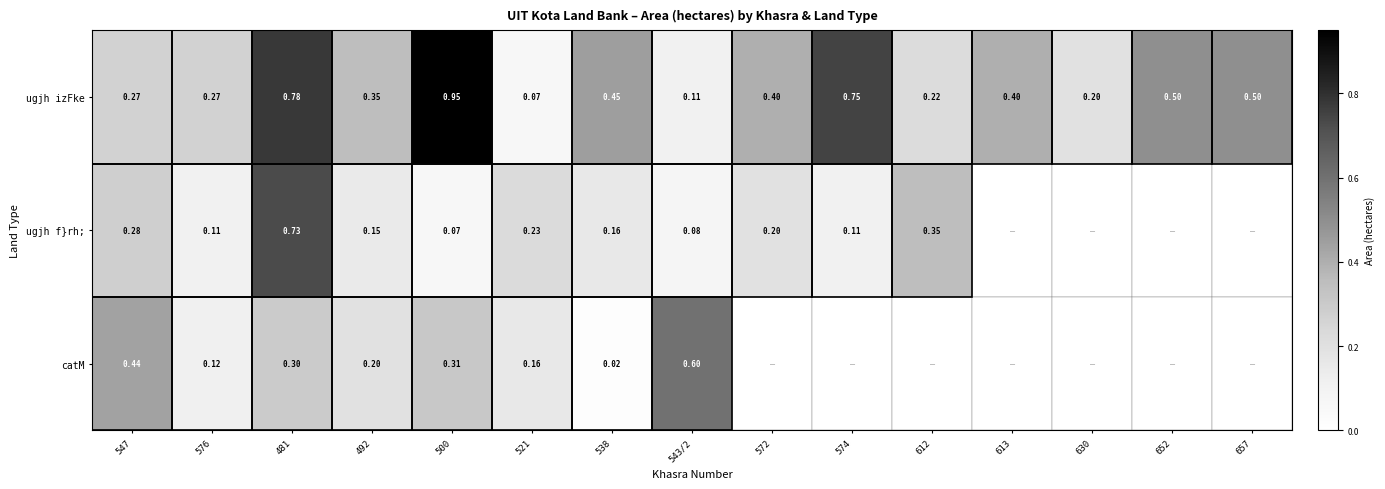

Is it true that ugjh izFke equals 0.7 at 657?

False